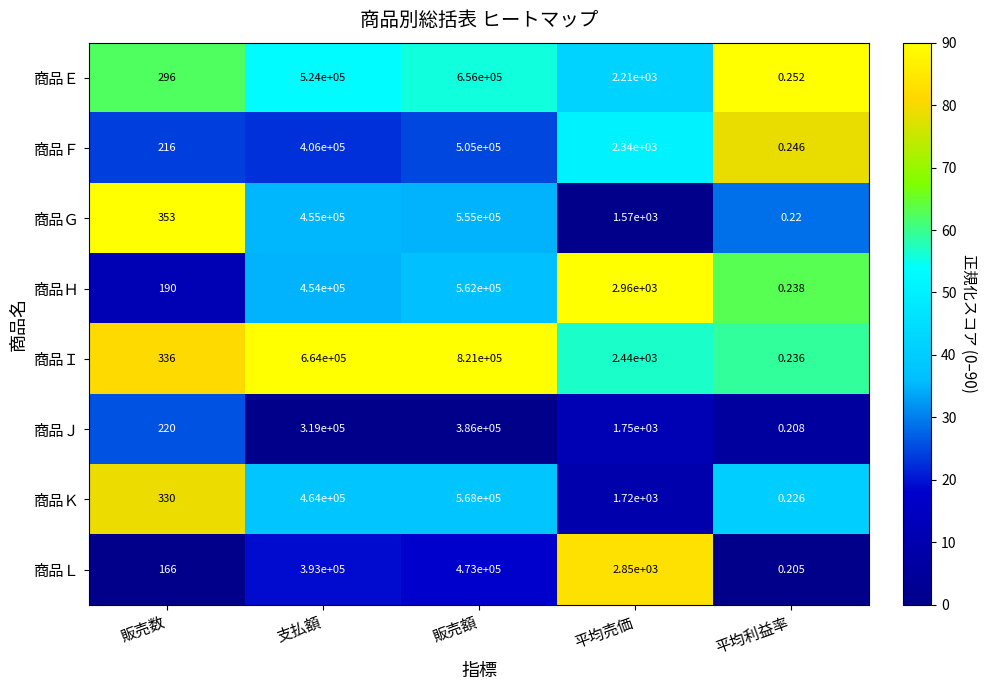

At which category does the chart reach its minimum across all series?

平均利益率